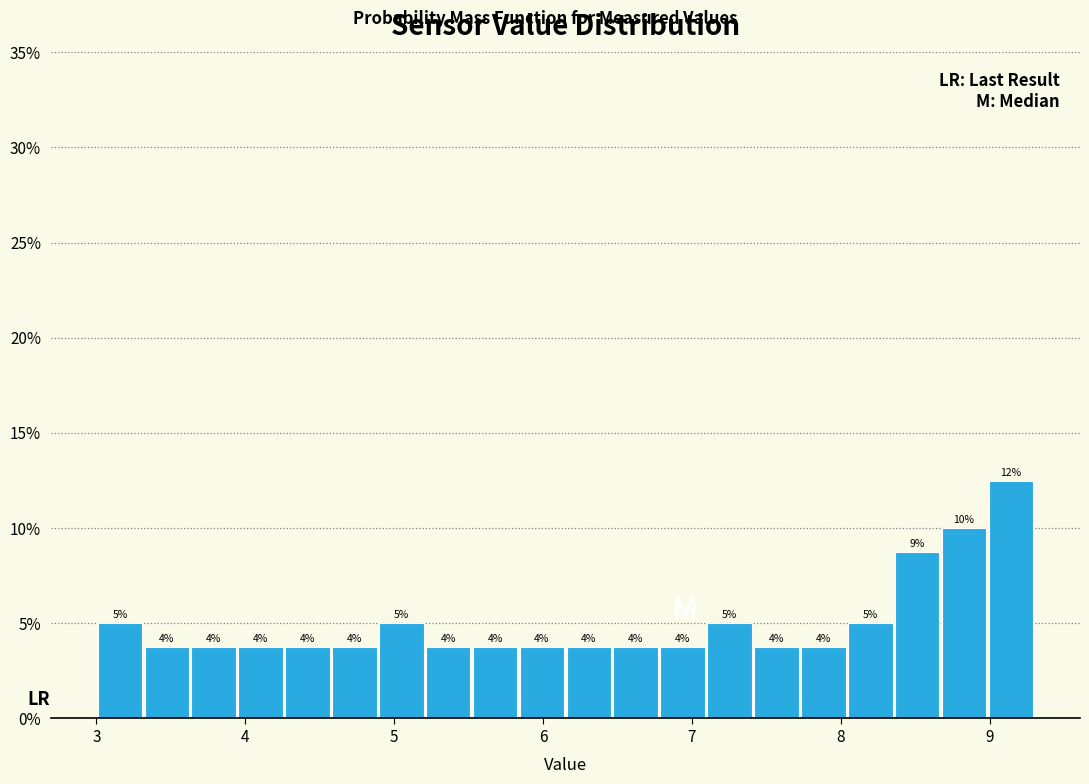

Read against the x-axis, roughly where is the centre of the tallest bar?

9.1